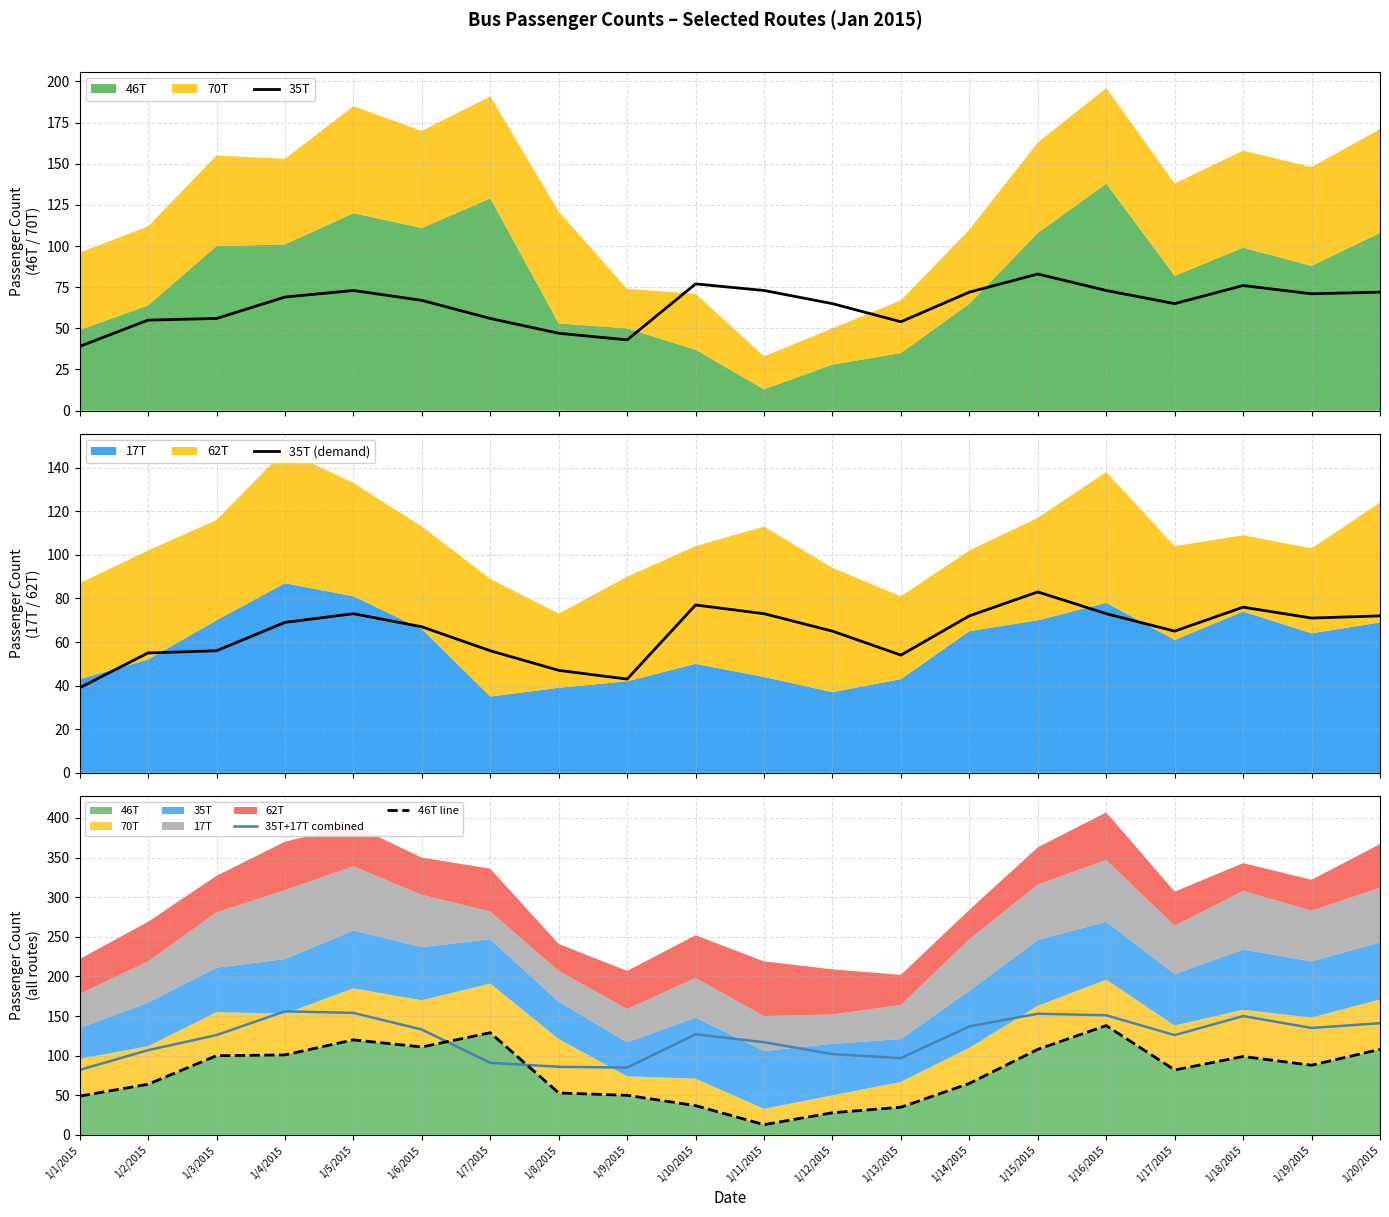

What is the difference between the 35T+17T combined values at 1/7/2015 and 1/9/2015?

6